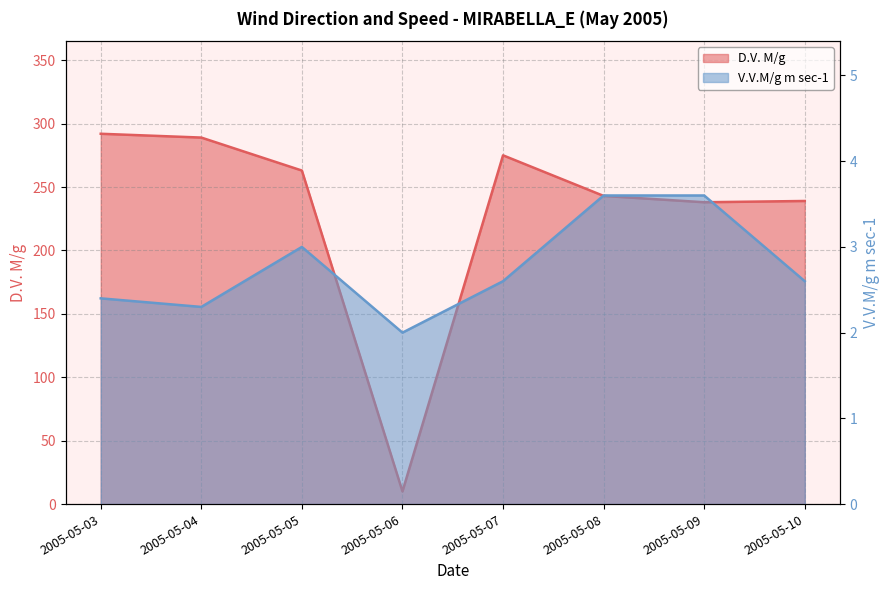

Does the chart display data point markers on the line(s)?

No